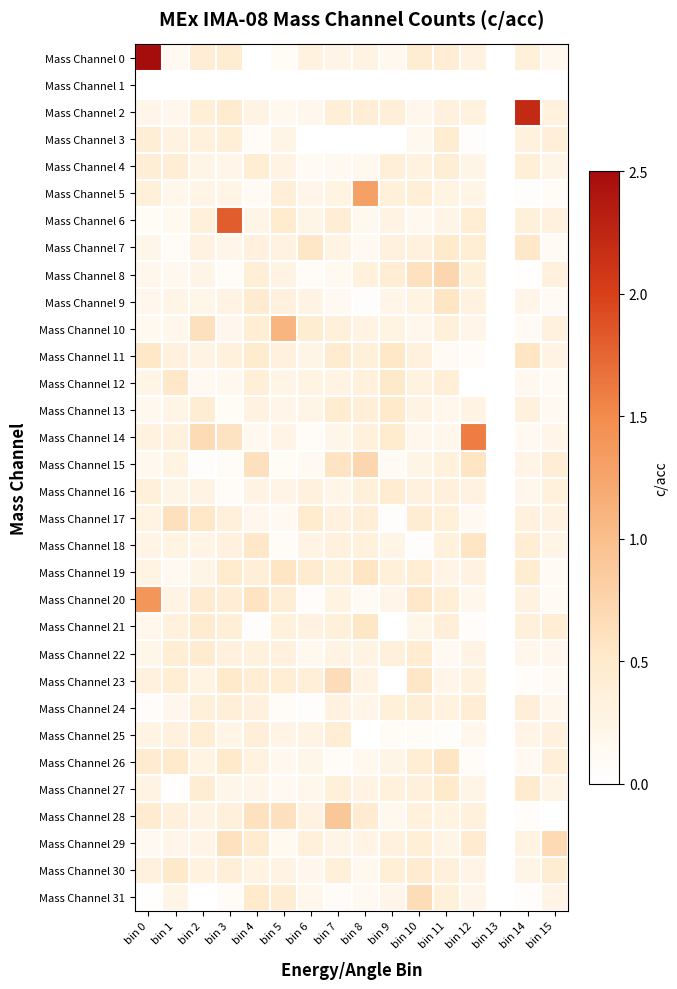

How many categories are shown in the chart?

16